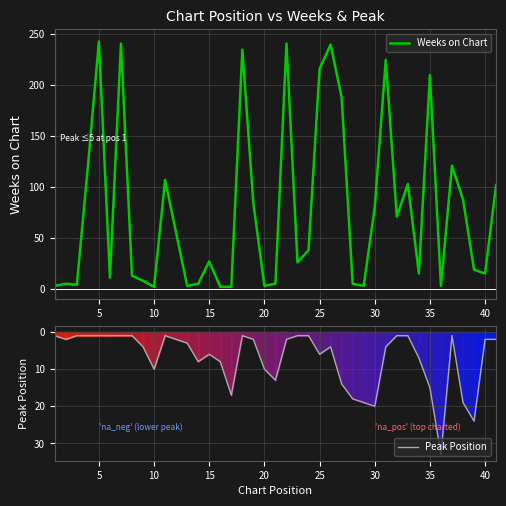

How many lines are shown in the chart?

2